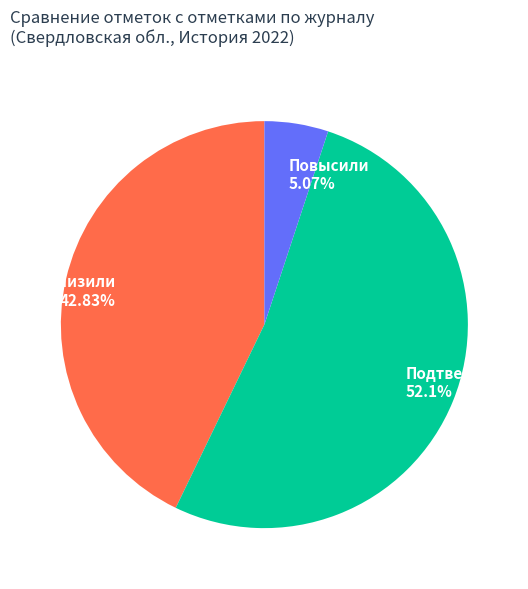

To the nearest percent, what is the difference between the largest and smallest slice percentages?

47%